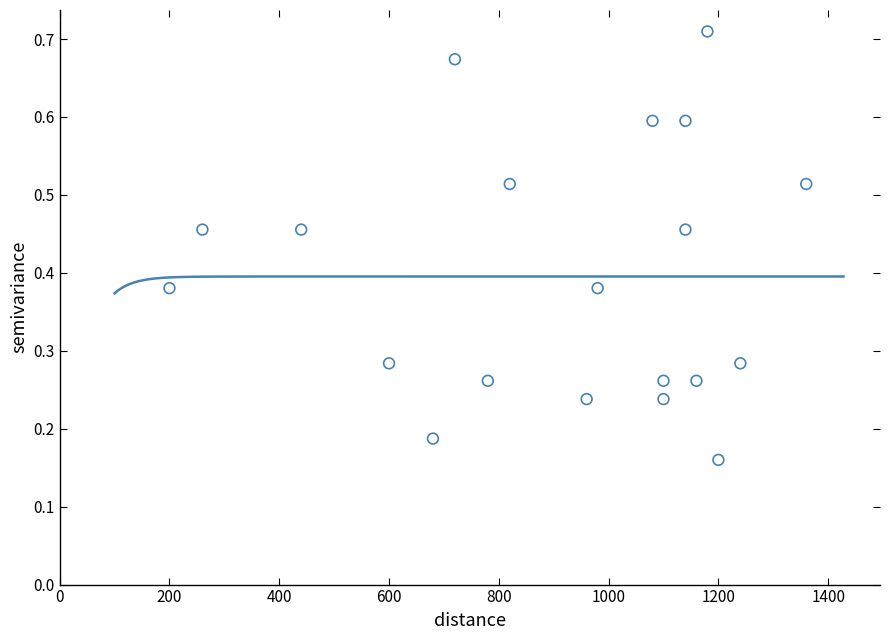

What is the range of X values (max minus min)?

1160.0